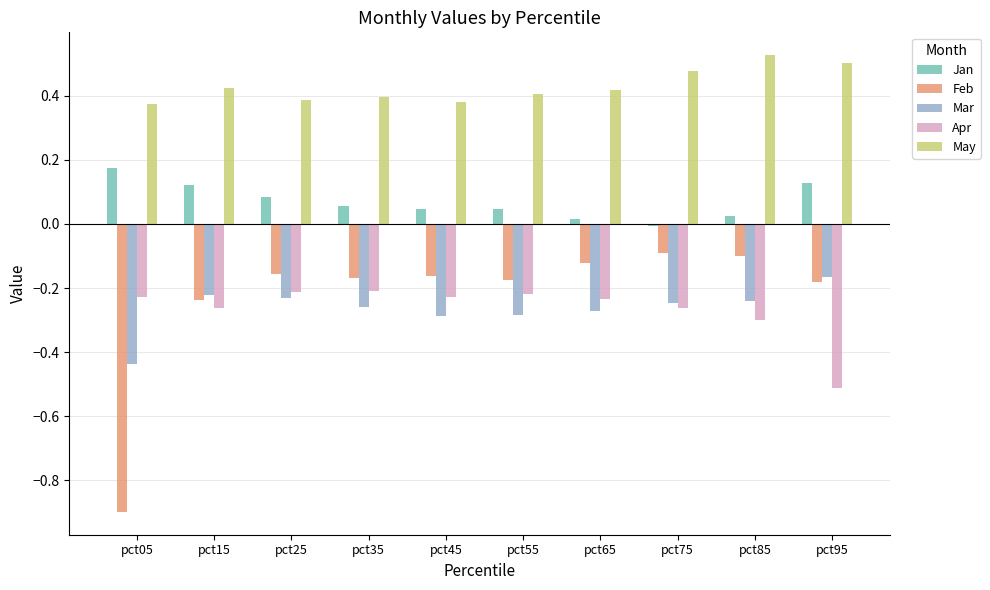

The Apr series shows -0.1 at pct45. True or false?

False